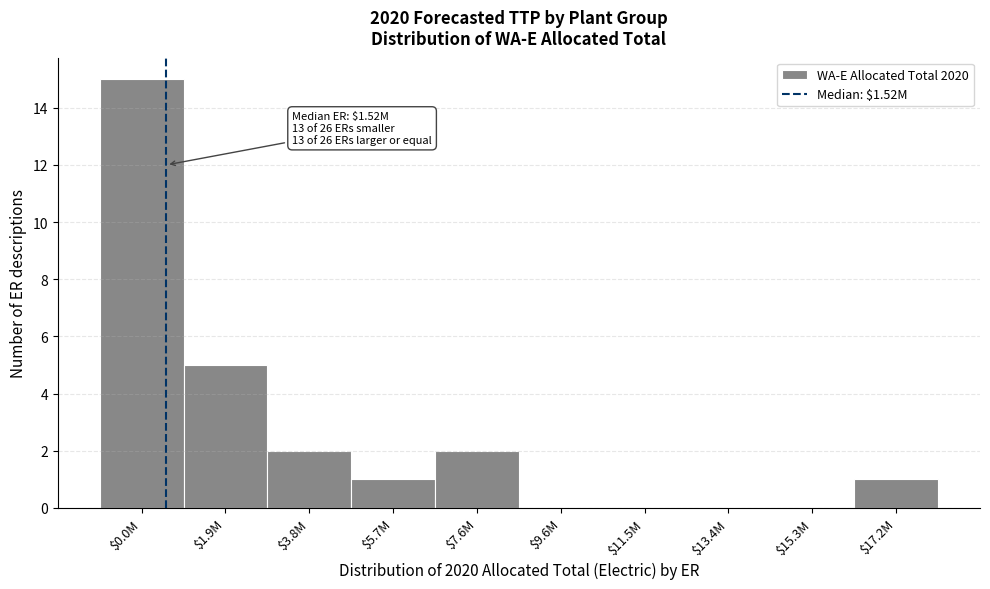

Which label corresponds to the largest value in the chart?

$0.0M